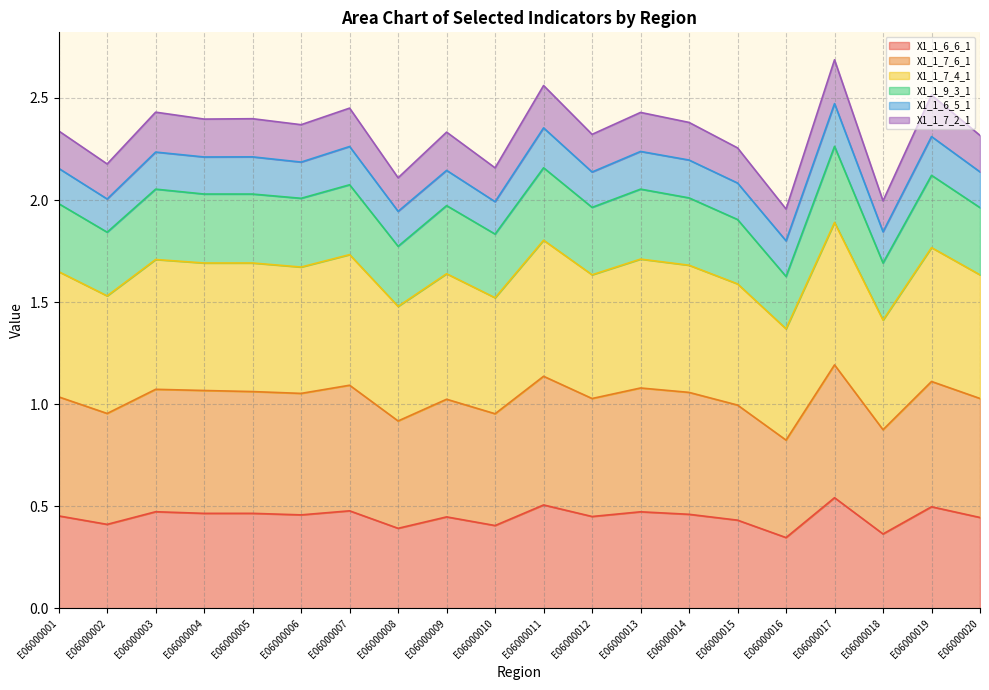

How many lines are shown in the chart?

6